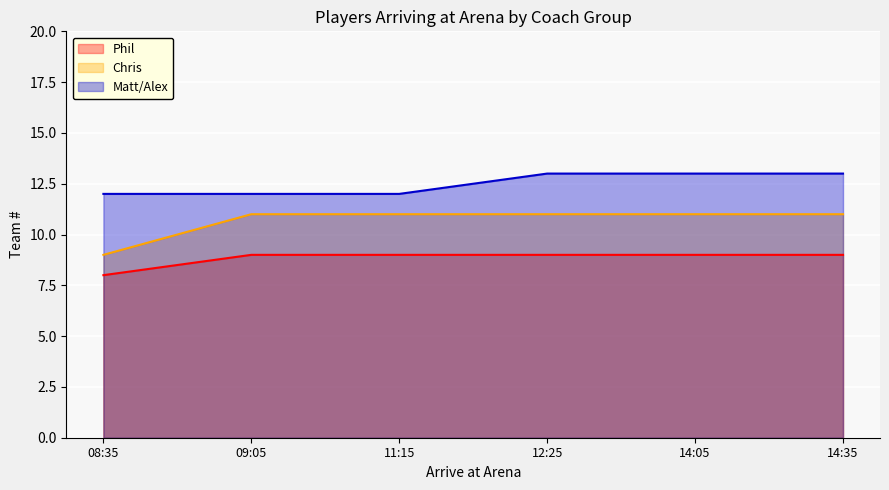

How many Phil values are between 9 and 10?

5